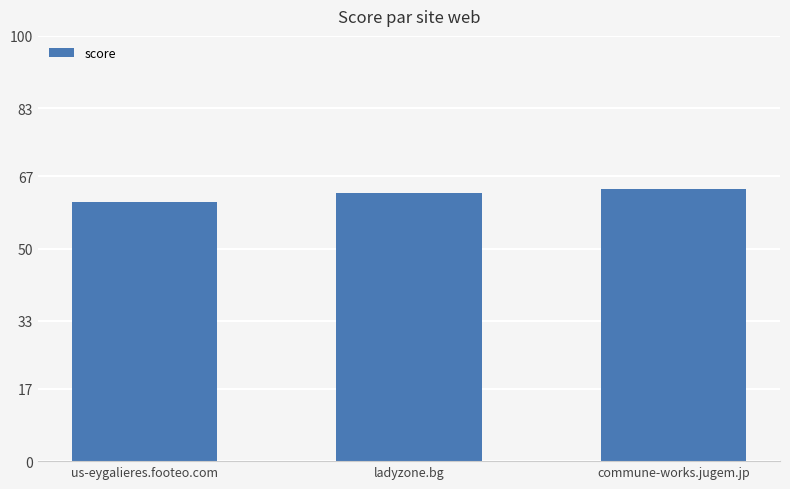

Rank the categories by value from lowest to highest.

us-eygalieres.footeo.com, ladyzone.bg, commune-works.jugem.jp